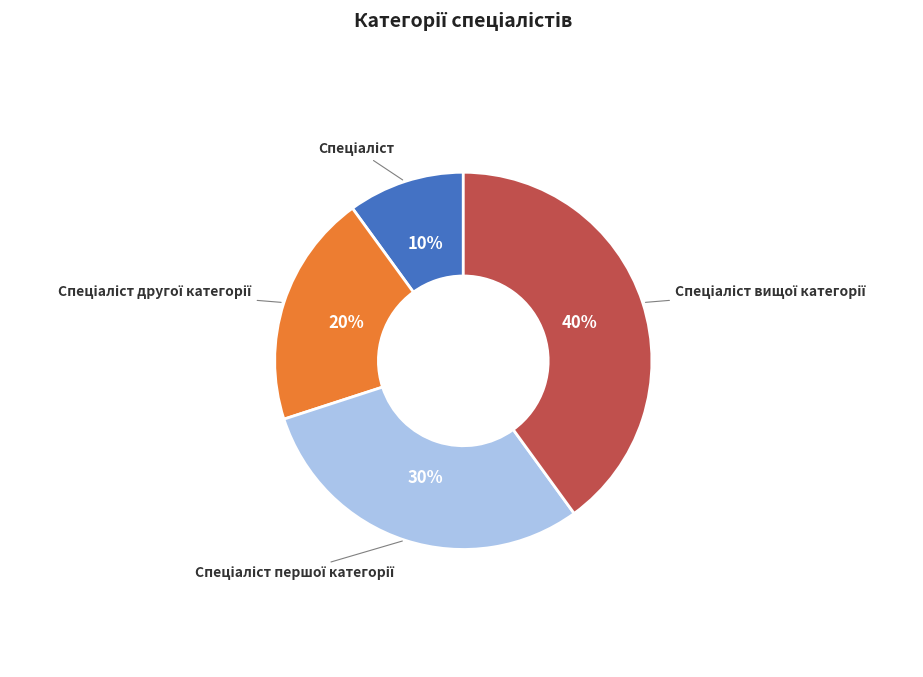

Is there a majority slice in this chart?

No